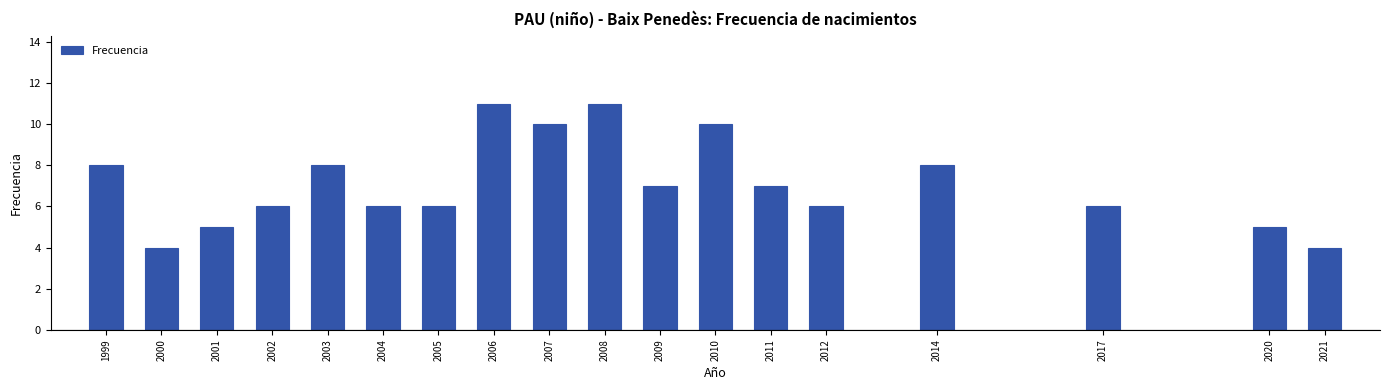

Reading left to right, what are all the values shown in this chart?

8	4	5	6	8	6	6	11	10	11	7	10	7	6	8	6	5	4